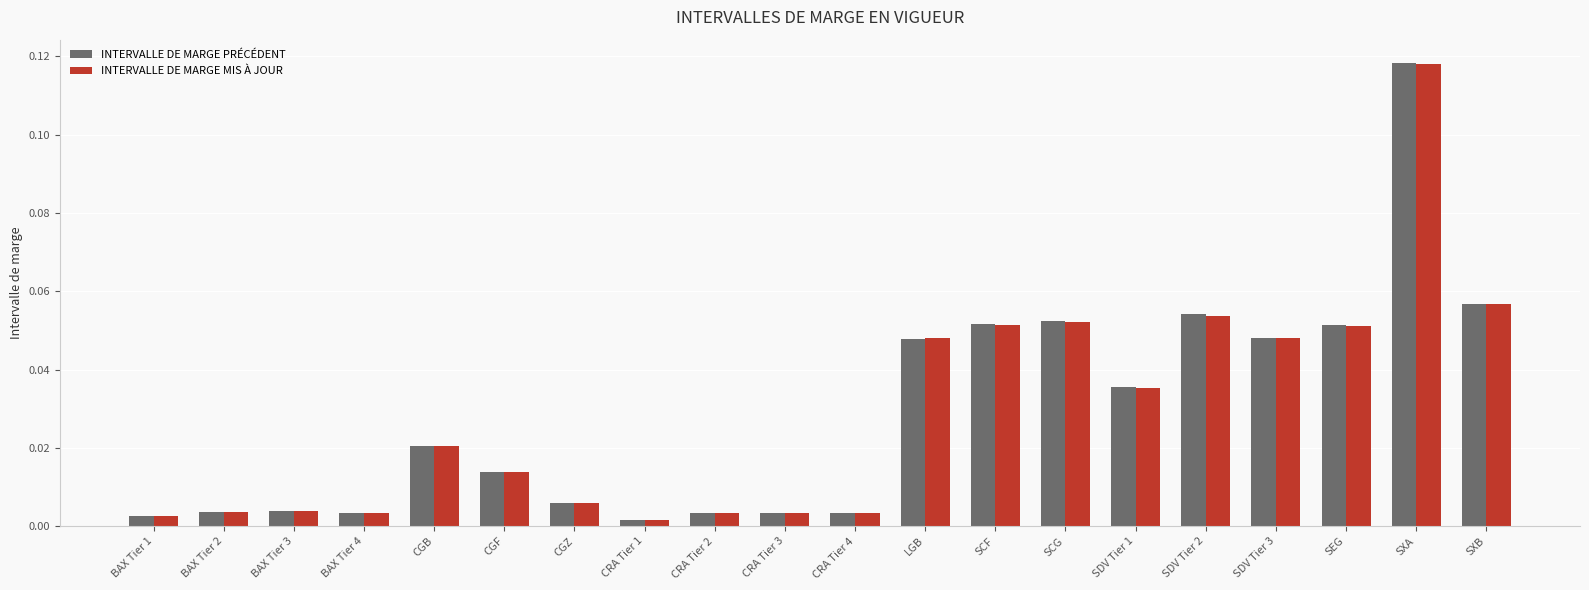

What is the sum of all INTERVALLE DE MARGE PRÉCÉDENT values?

0.6